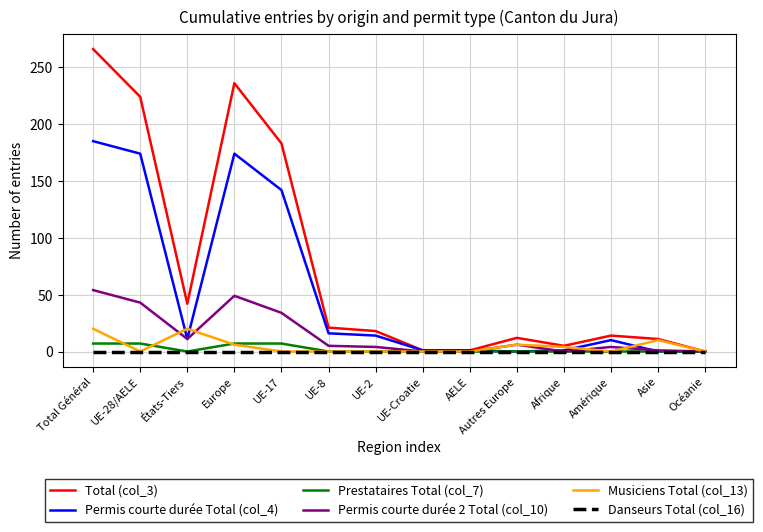

Which label corresponds to the largest value in the chart?

Total Général